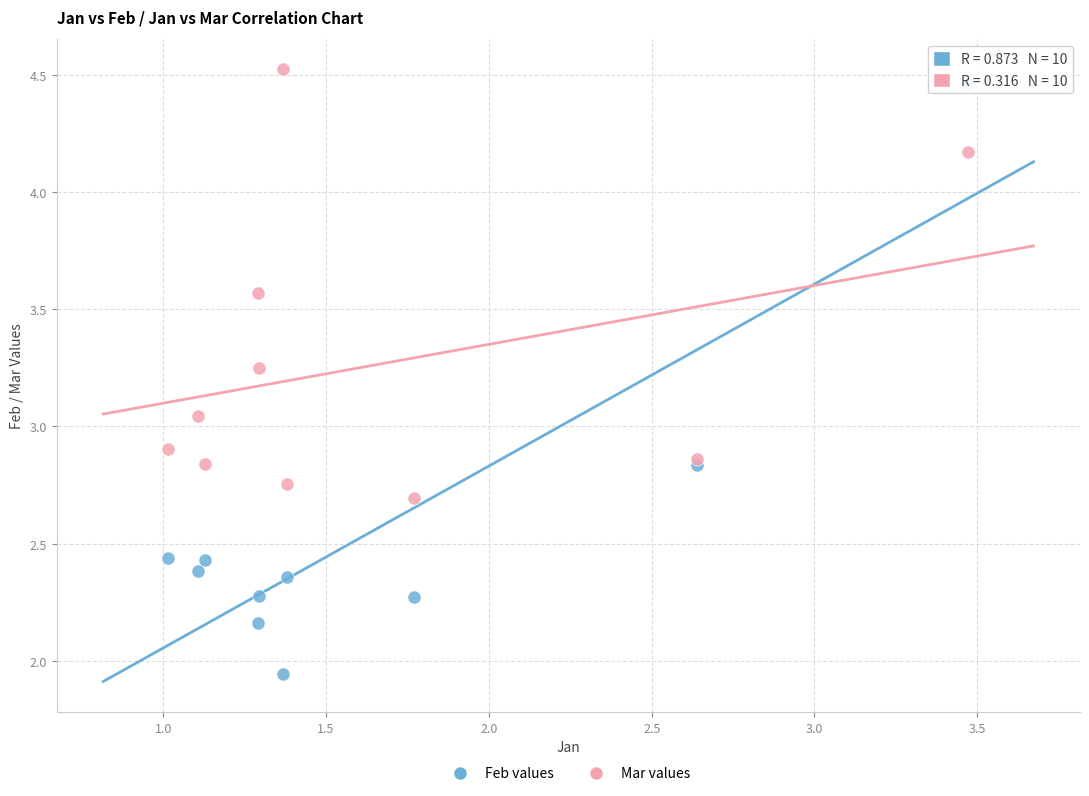

What are all the series names shown in the legend?

Feb values, Mar values